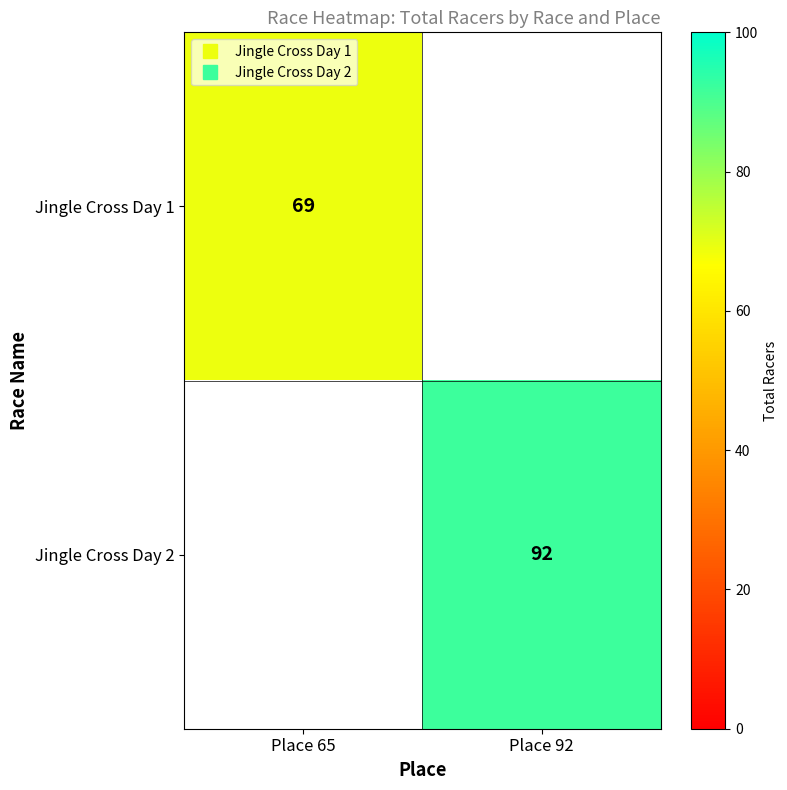

At which category is the sum across all series the highest?

Place 92